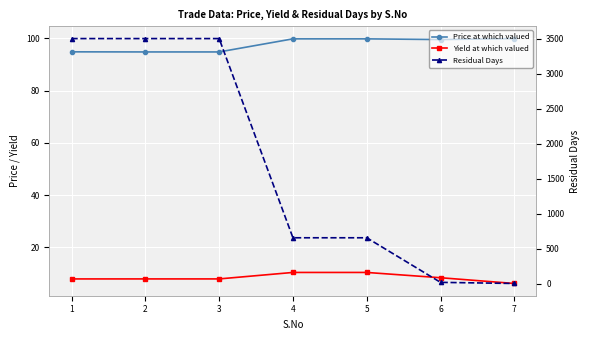

What is the difference between the Price at which valued values at 3 and 7?

5.1